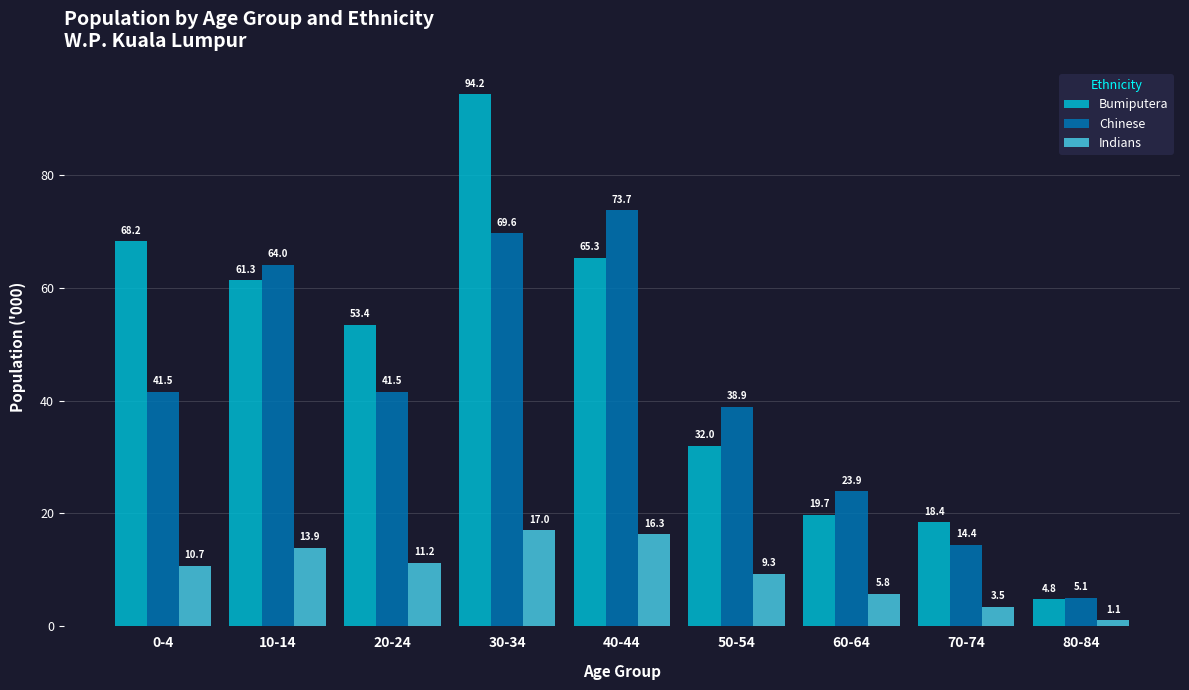

What is the sum of the Indians values at 10-14 and 40-44?

30.2